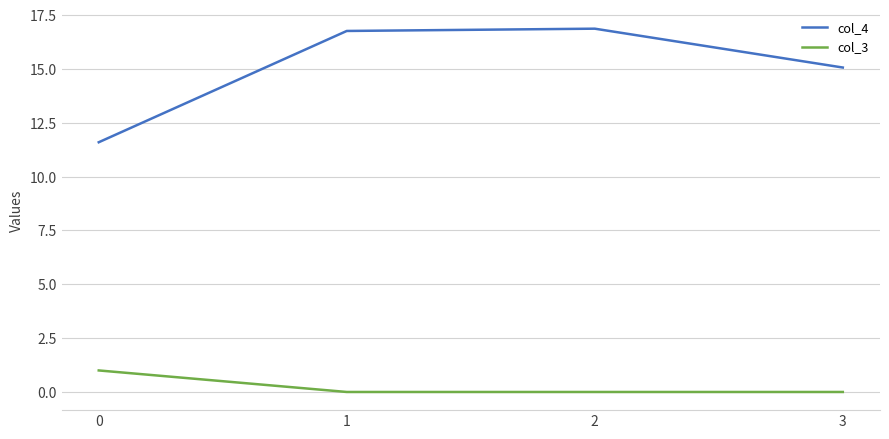

True or false: col_4 has a value of 11.6 at 0.

True